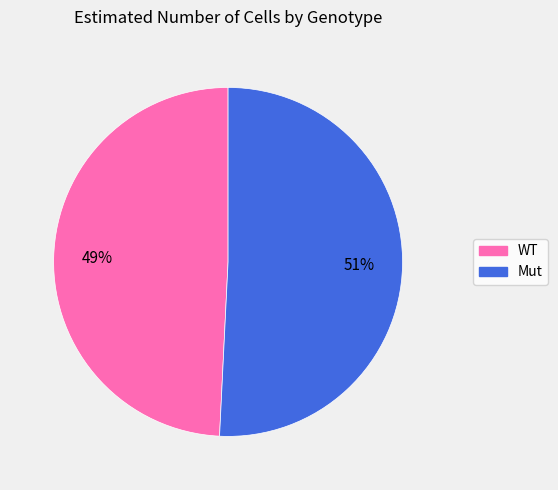

Count the number of slices in the pie.

2